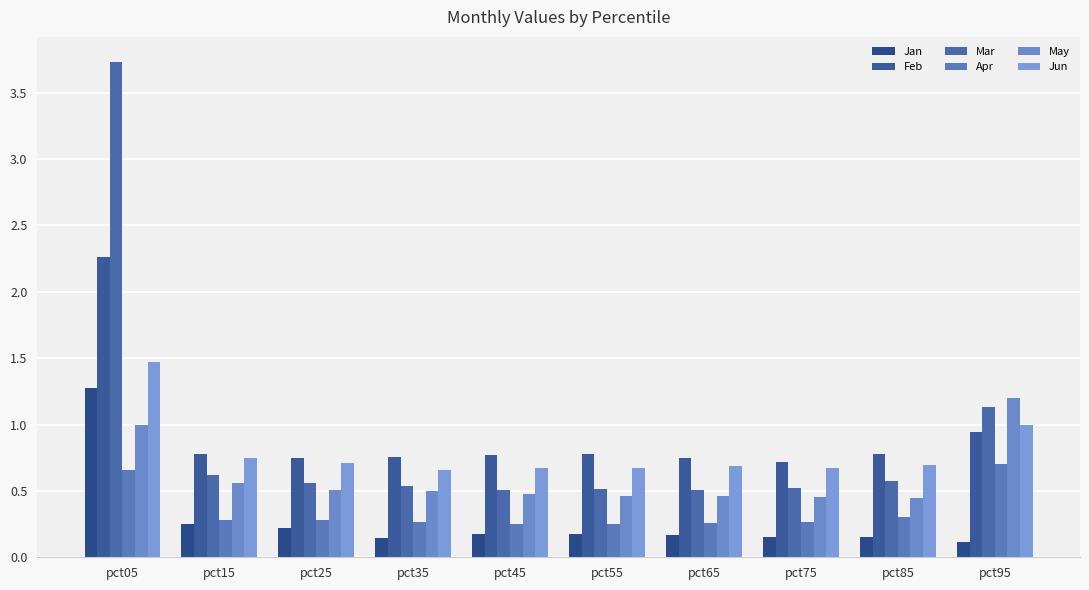

The Mar series shows 0.5 at pct55. True or false?

True